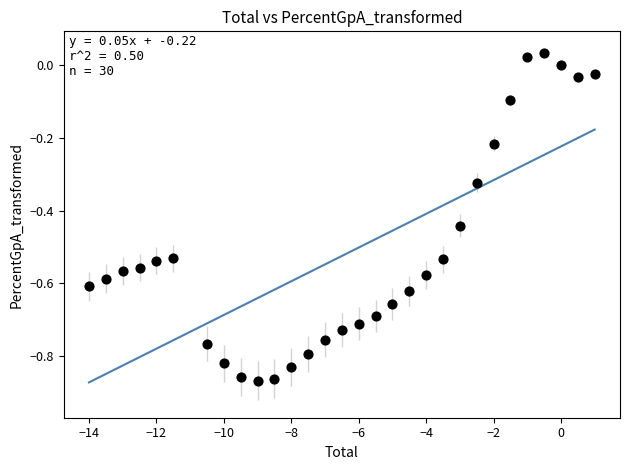

What is the range of X values (max minus min)?

15.0